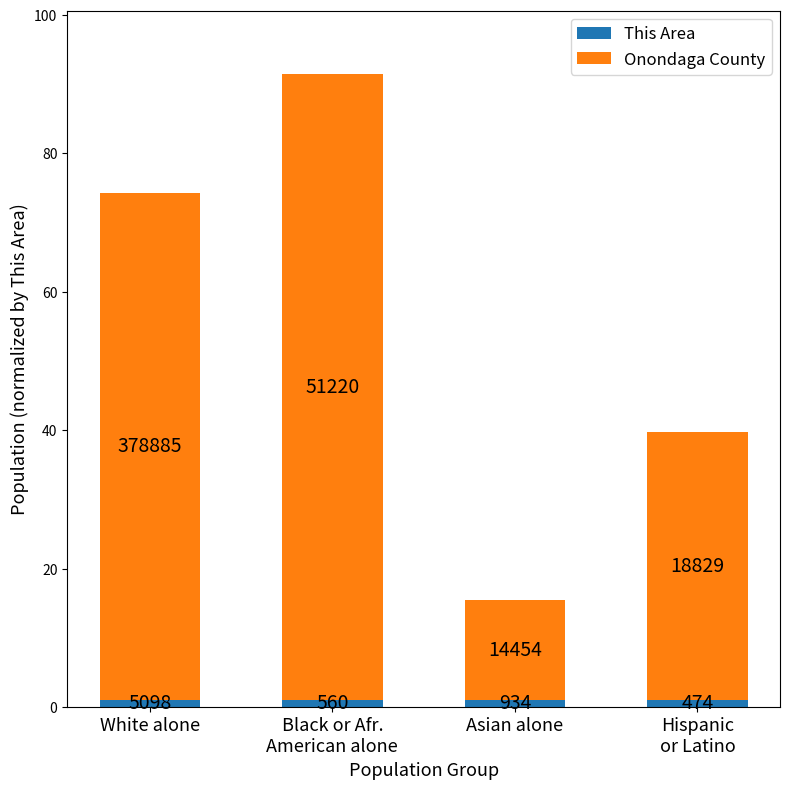

What is the label of the 4th bar from the left?

Hispanic
or Latino